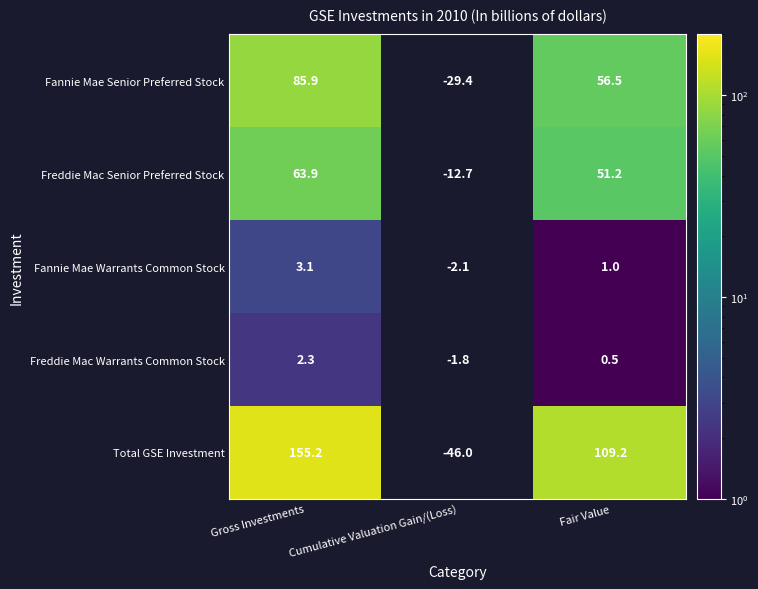

How many series are shown in this chart?

5